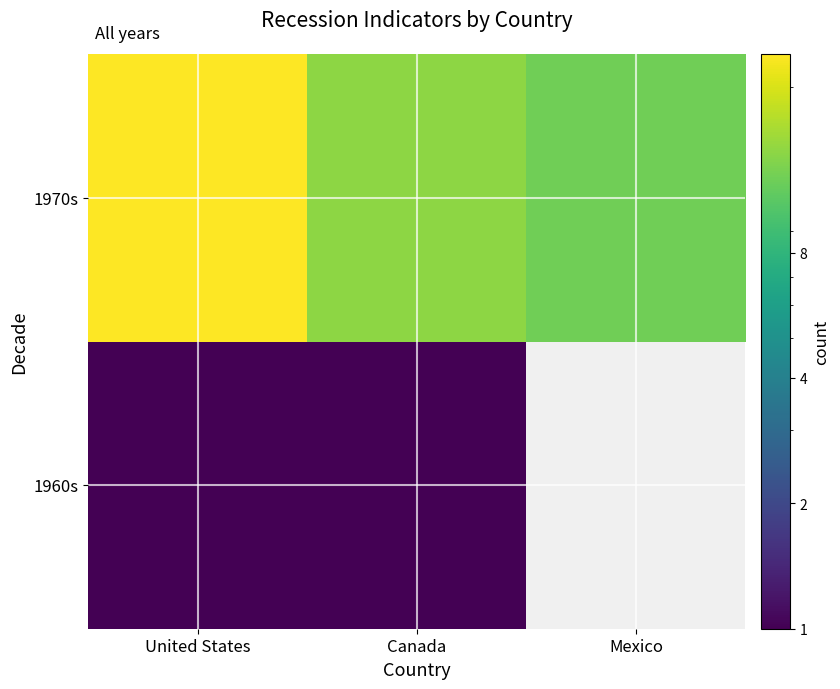

At how many categories does at least one series exceed 18?

1